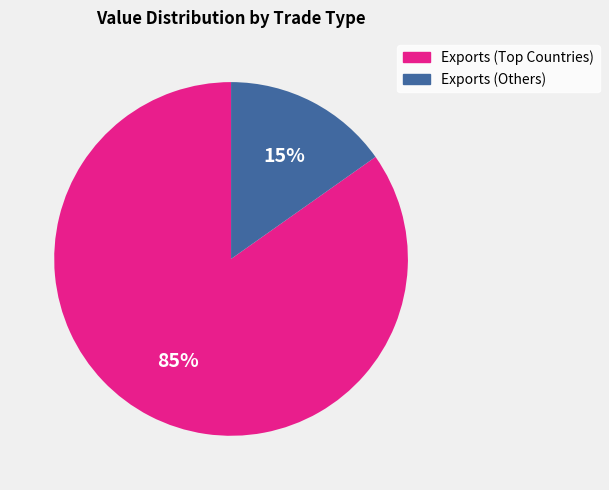

Is there a majority slice in this chart?

Yes